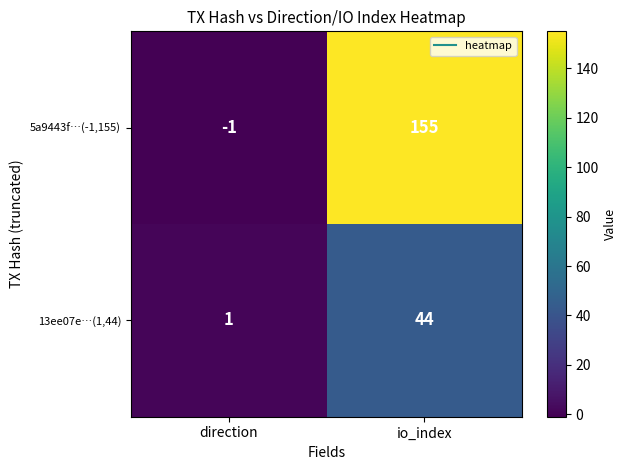

True or false: 5a9443f…(-1,155) has a value of -2 at direction.

False